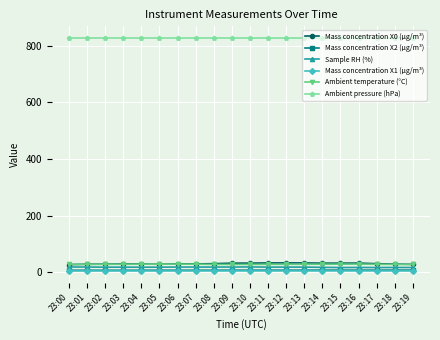

What is the spread (max minus min) of values at 23:16?

823.0